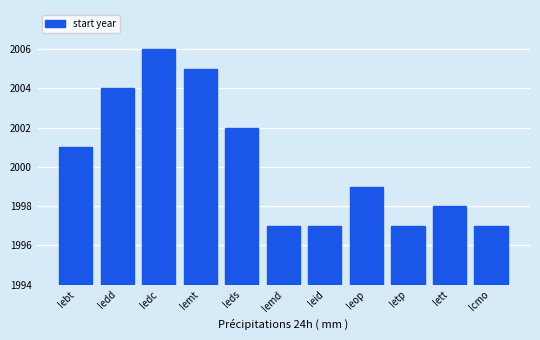

Between Ieid and Icmo, which is larger?

Ieid